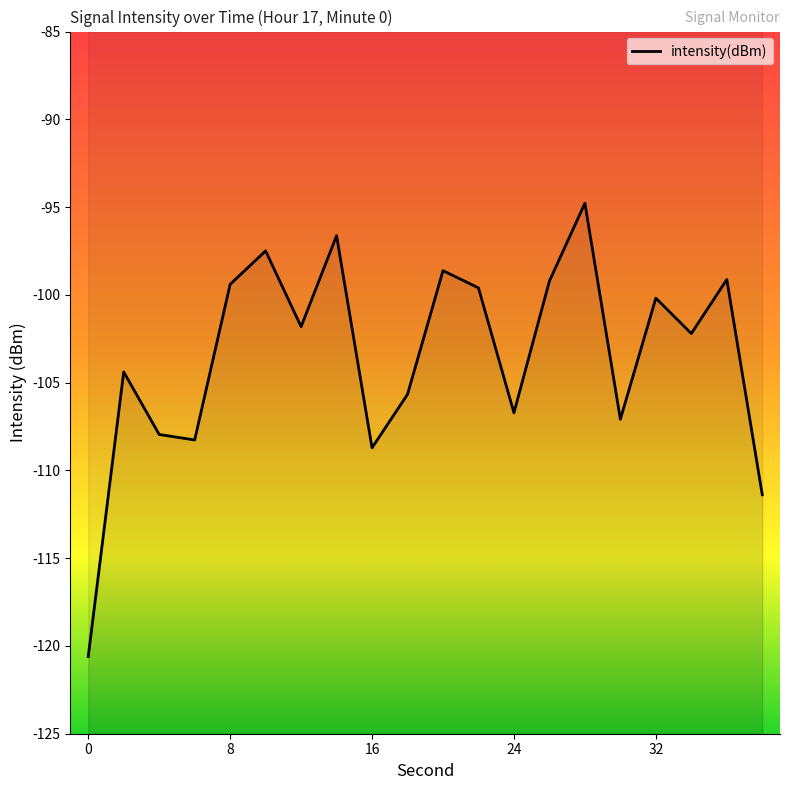

At which label does the data first exceed -101?

8